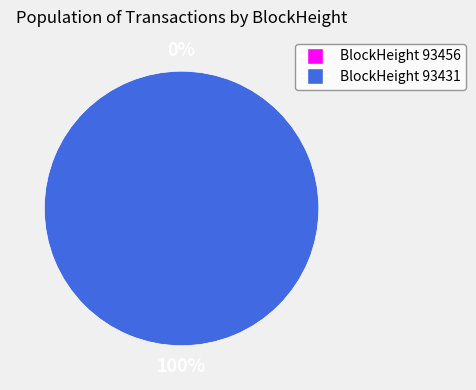

Does 93431 account for over 50% of the chart?

Yes